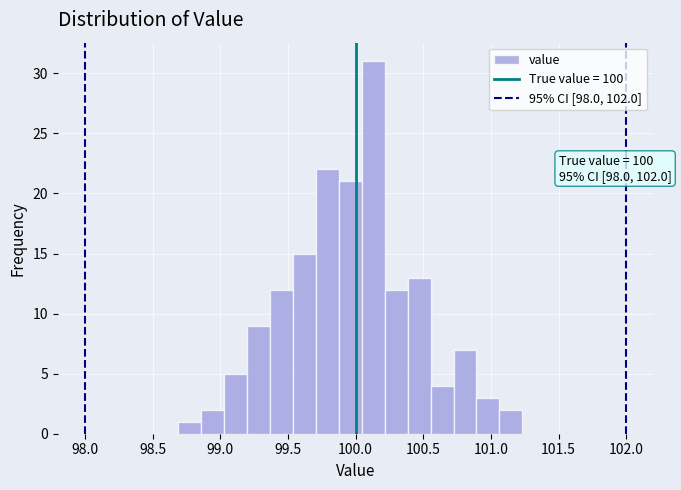

Read against the x-axis, roughly where is the centre of the tallest bar?

100.15